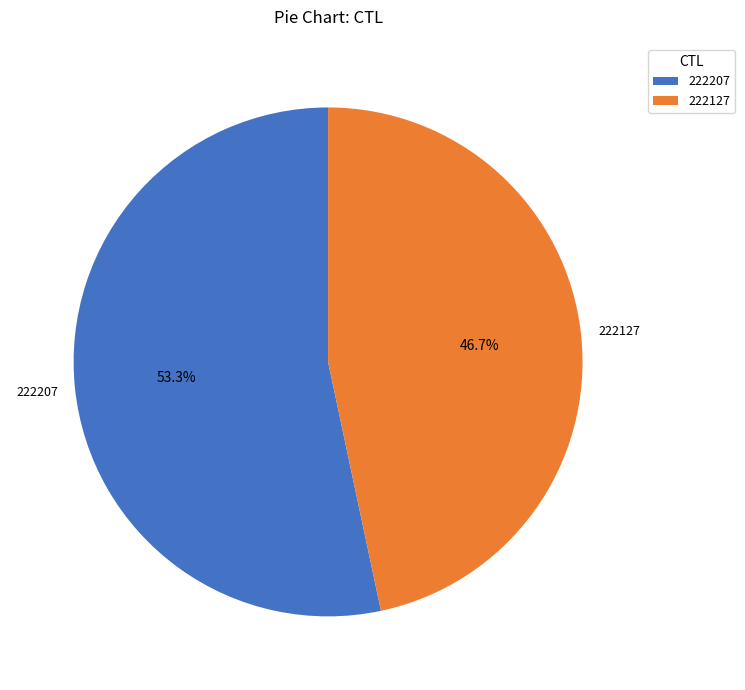

Is there a majority slice in this chart?

Yes